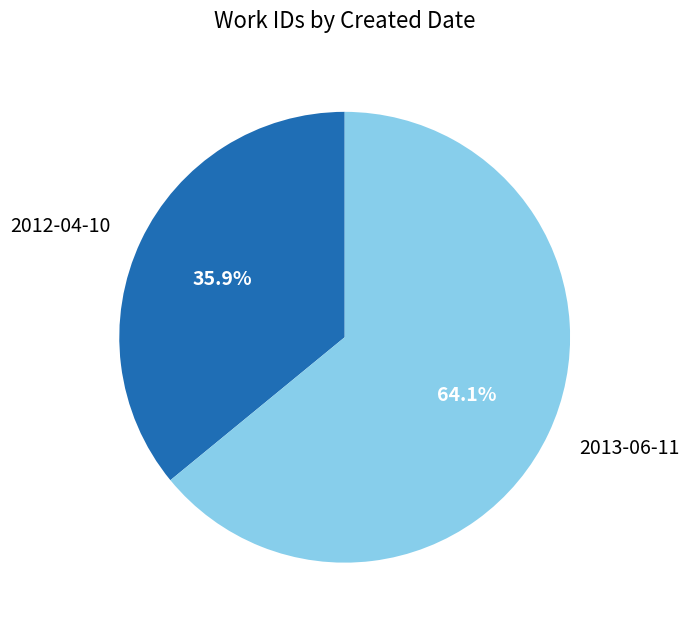

To the nearest percent, what is the average slice percentage?

50%